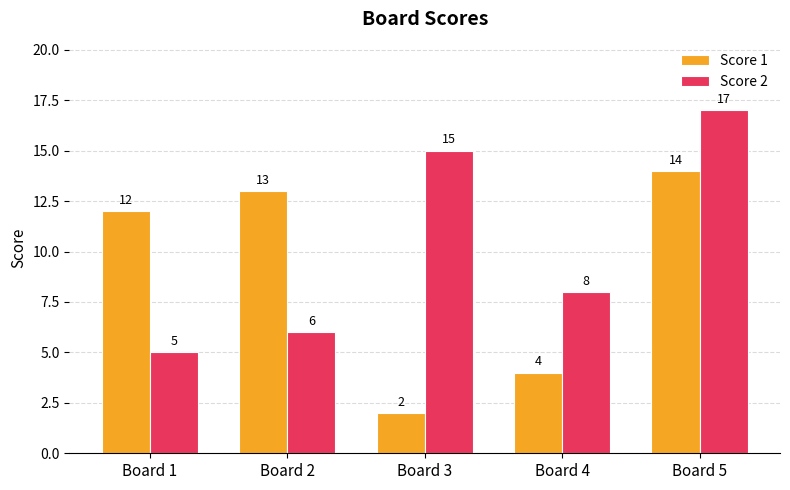

Reading right to left, extract all data points from this chart.

Score 1: Board 5=14	Board 4=4	Board 3=2	Board 2=13	Board 1=12
Score 2: Board 5=17	Board 4=8	Board 3=15	Board 2=6	Board 1=5